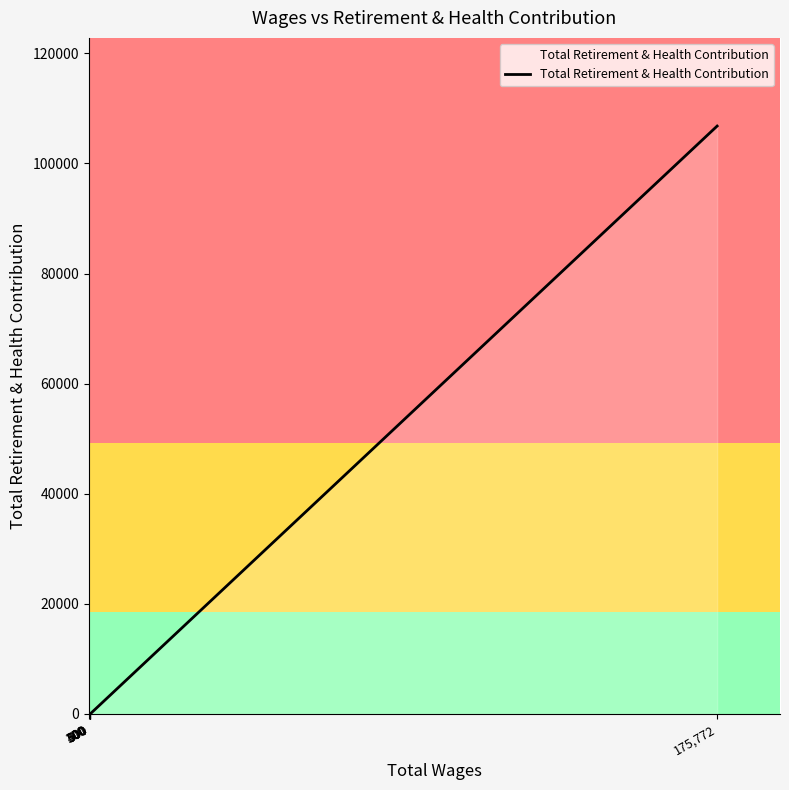

Reading left to right, what are all the values shown in this chart?

0	0	0	0	0	0	106792